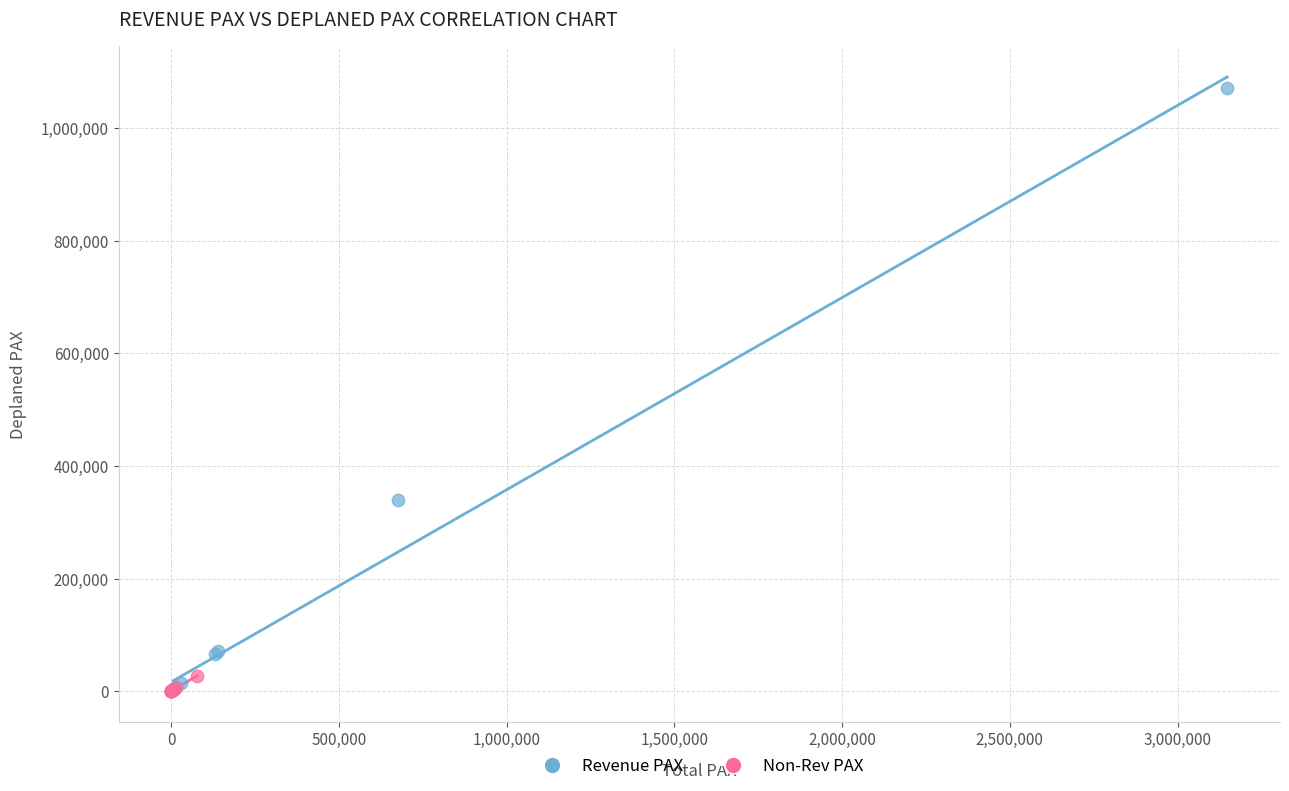

Which series has the largest Y range (max minus min)?

Revenue PAX